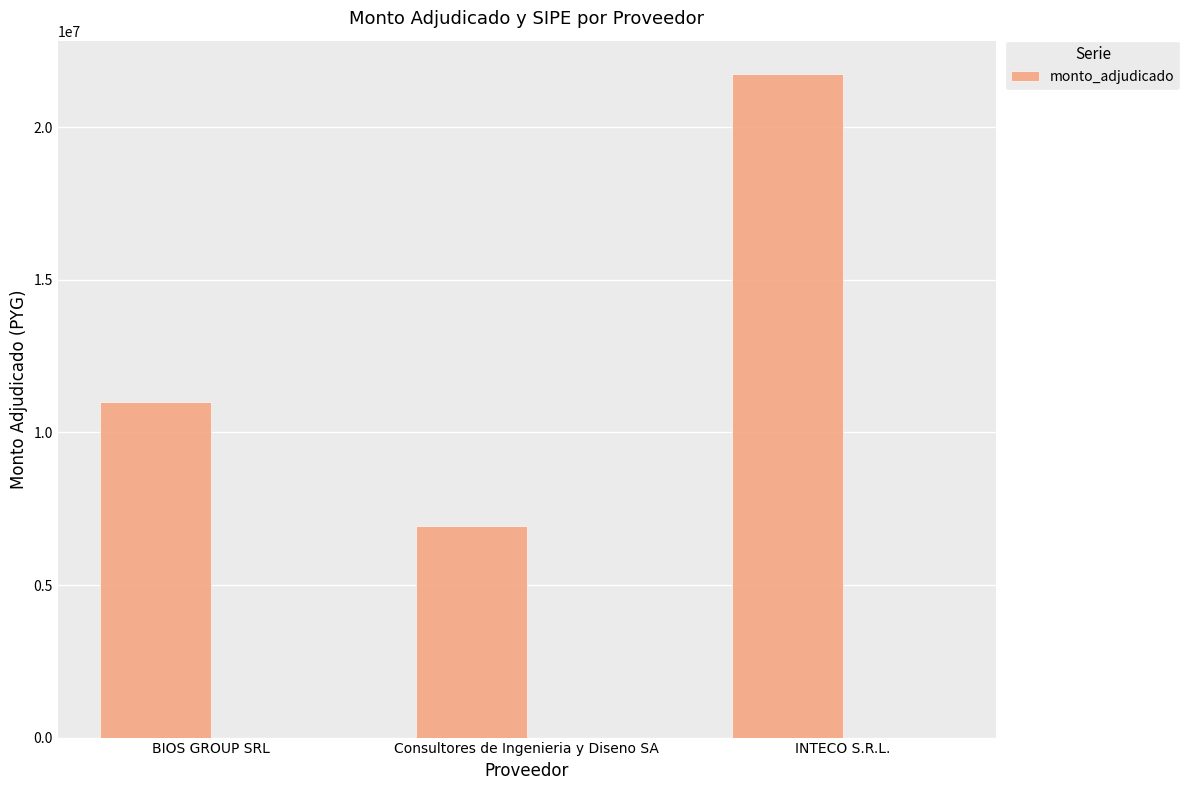

The value at Consultores de Ingenieria y Diseno SA is 9394452. True or false?

False